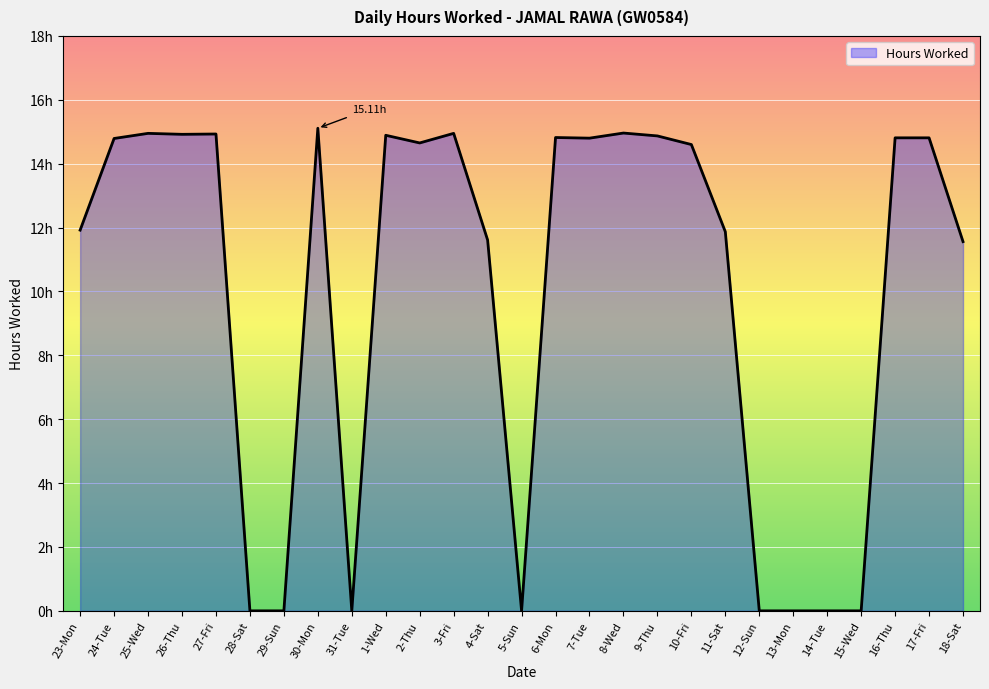

Where is the data nearest to the value 7?

18-Sat